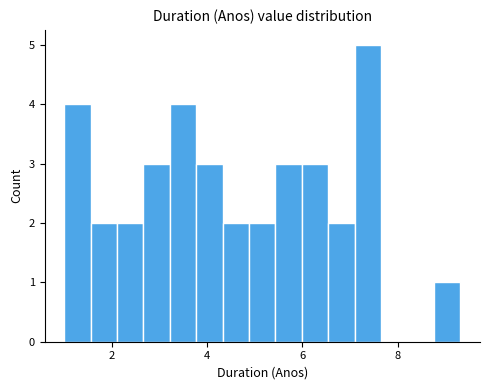

Around what value on the x-axis is the tallest bar? Give the approximate position of its centre, as read against the axis.

7.4